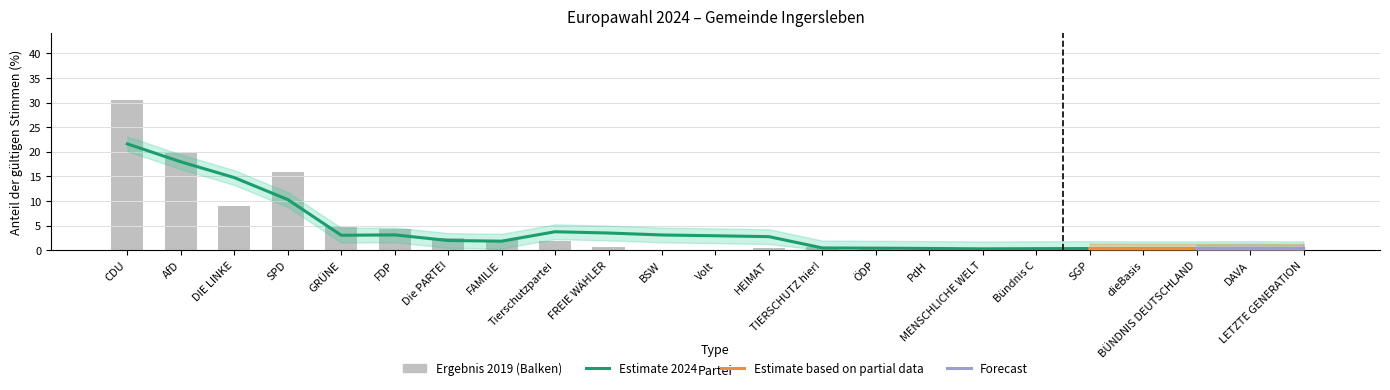

How many bars are there in total?

23